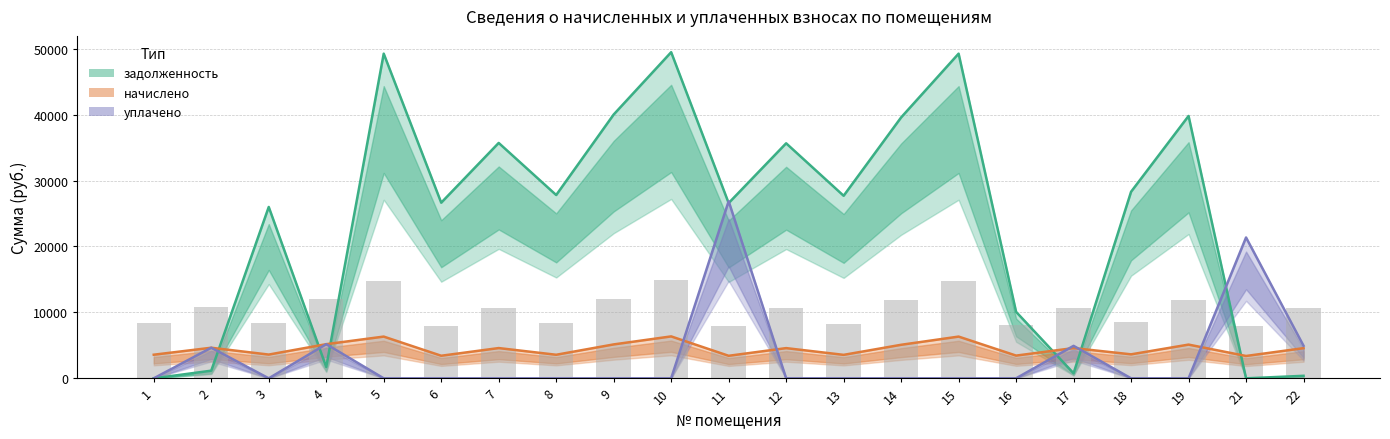

Reading left to right, transcribe all the data shown in this chart.

задолженность: 1=0.0	2=1159.7	3=25988.9	4=1726.7	5=49236.6	6=26635.4	7=35697.9	8=27795.8	9=40008.3	10=49457.8	11=26580.0	12=35642.8	13=27685.2	14=39566.1	15=49236.6	16=10078.4	17=764.9	18=28293.2	19=39787.2	21=0.0	22=381.1
начислено: 1=3580.4	2=4639.0	3=3601.7	4=5178.8	5=6329.6	6=3424.1	7=4589.2	8=3573.4	9=5143.3	10=6358.1	11=3417.0	12=4582.1	13=3559.1	14=5086.4	15=6329.6	16=3445.4	17=4589.2	18=3637.2	19=5114.9	21=3388.6	22=4575.0
уплачено: 1=0.0	2=4640.0	3=0.0	4=5179.4	5=0.0	6=0.0	7=0.0	8=0.0	9=0.0	10=0.0	11=26864.8	12=0.0	13=0.0	14=0.0	15=0.0	16=0.0	17=4925.1	18=0.0	19=0.0	21=21359.1	22=4938.1